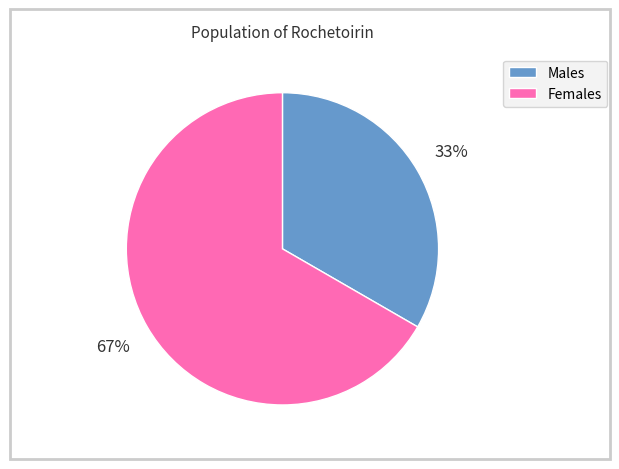

Count the number of slices in the pie.

2